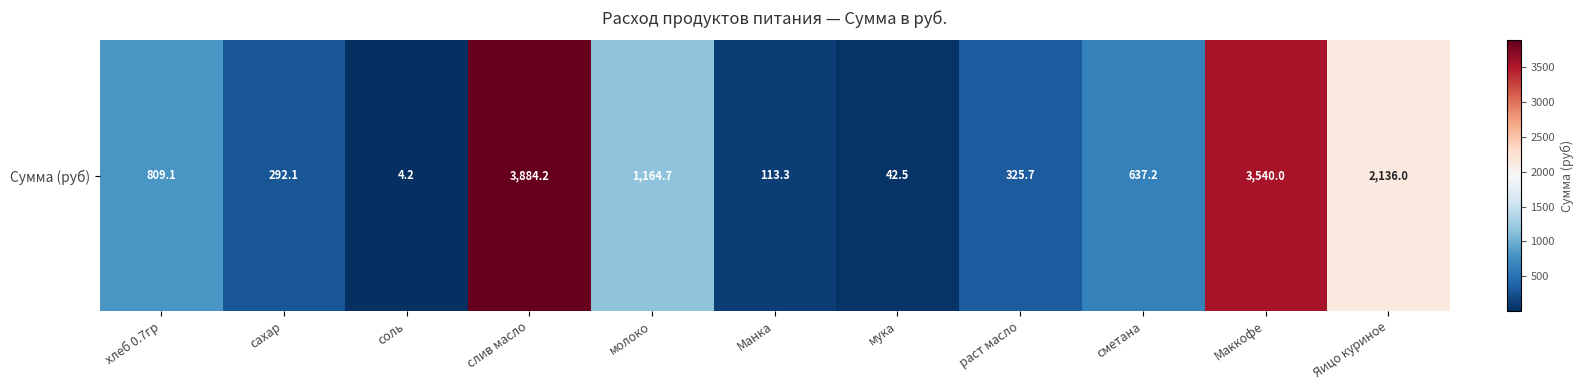

Count the number of values greater than 637.

6